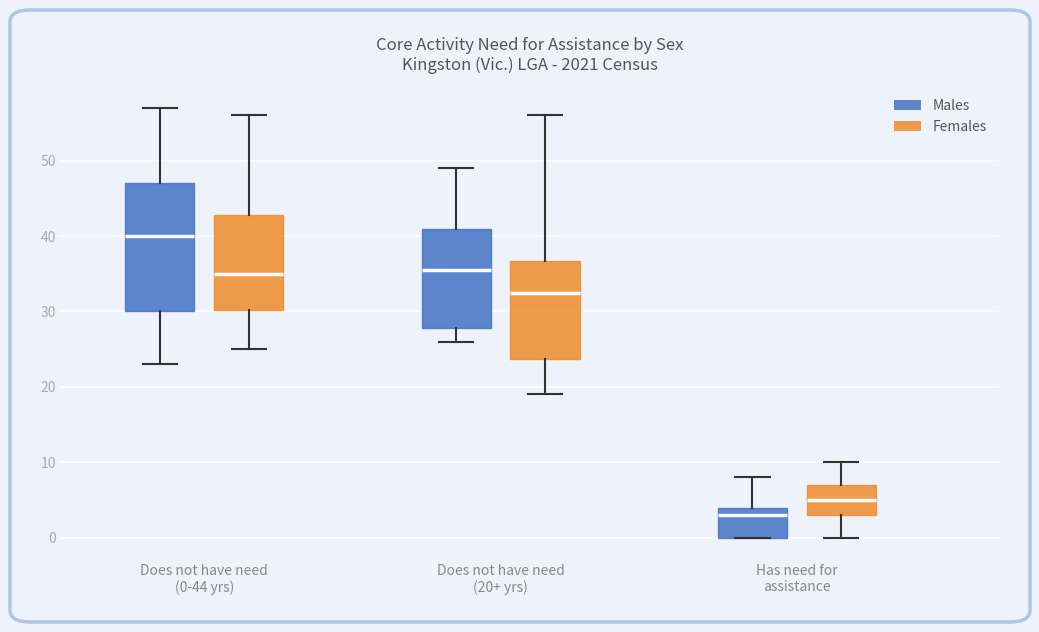

Reading left to right, read every box against the y-axis: the position of its median line, the range the box covers, and the ends of its whiskers. The values are not printed on the chart, so give them approximately, as read against the axis.

Does not have need (0-44 yrs) (Males): median 40, box 30 to 47, whiskers 23 to 57
Does not have need (0-44 yrs) (Females): median 35, box 30 to 43, whiskers 25 to 56
Does not have need (20+ yrs) (Males): median 36, box 28 to 41, whiskers 26 to 49
Does not have need (20+ yrs) (Females): median 33, box 24 to 37, whiskers 19 to 56
Has need for assistance (Males): median 3, box 0 to 4, whiskers 0 to 8
Has need for assistance (Females): median 5, box 3 to 7, whiskers 0 to 10